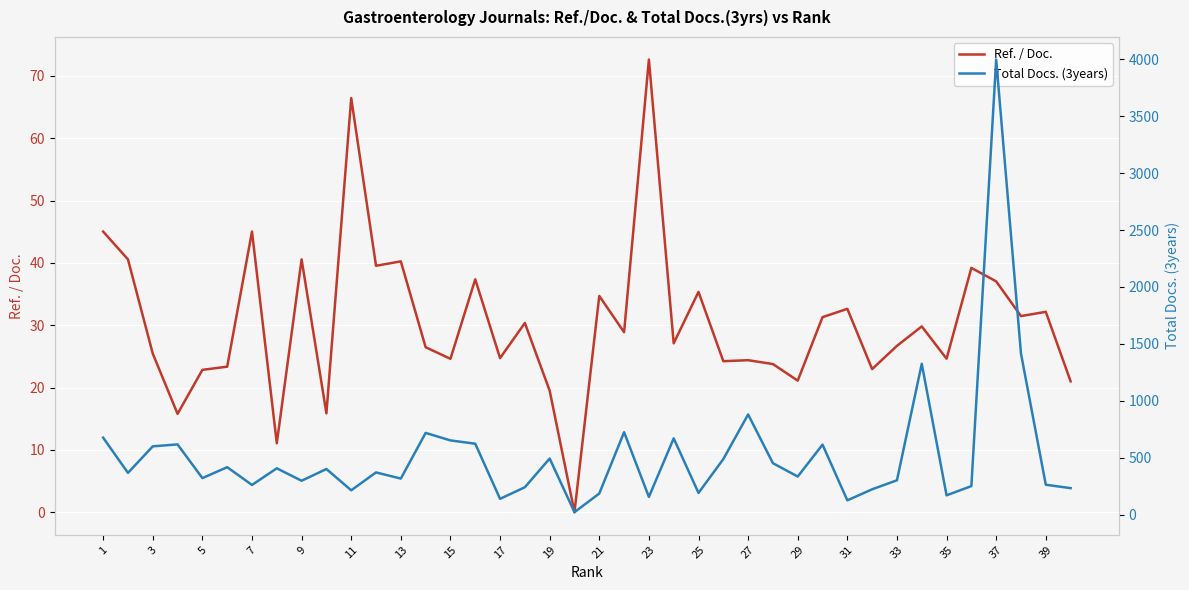

The value of Ref. / Doc. at 37 is 37.0. True or false?

True